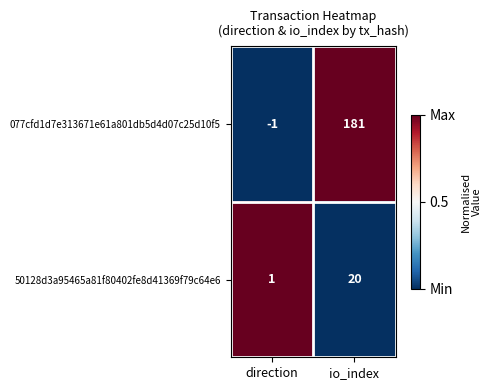

The value of 50128d3a95465a81f80402fe8d41369f79c64e6 at io_index is 20. True or false?

True